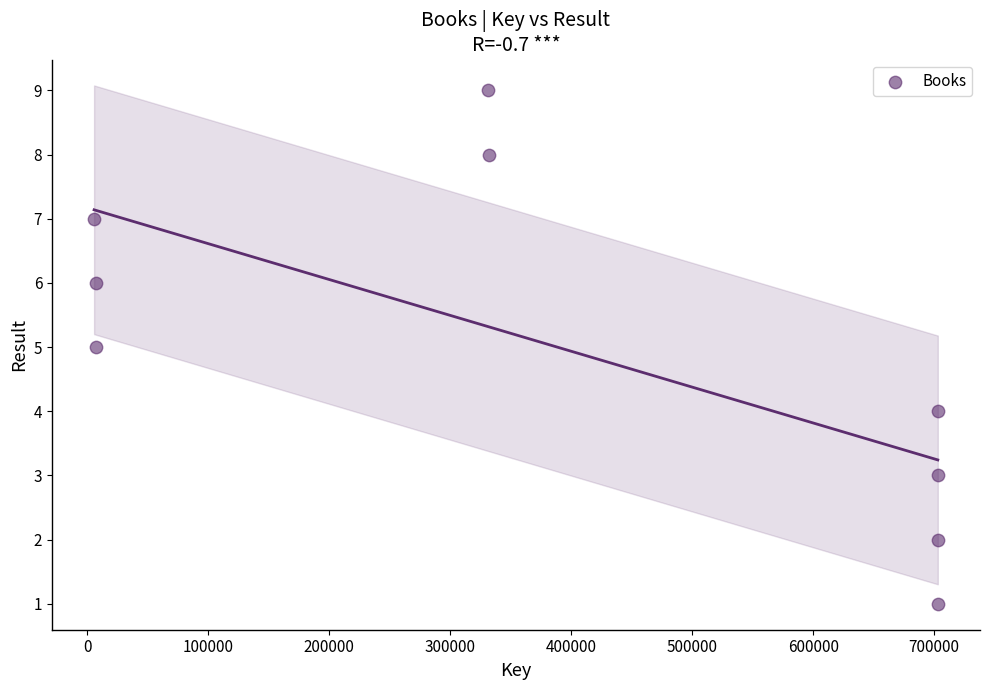

What is the average Y value?

5